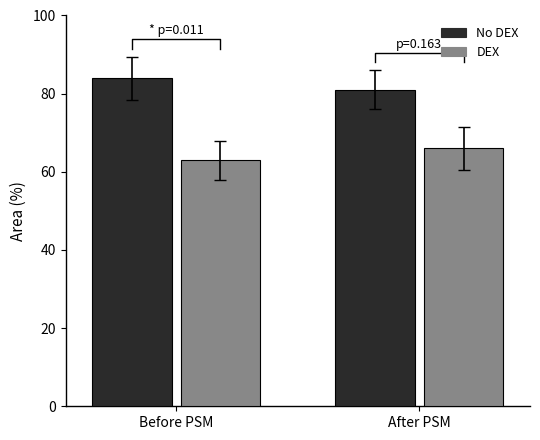

What value does the DEX series have at Before PSM?

63